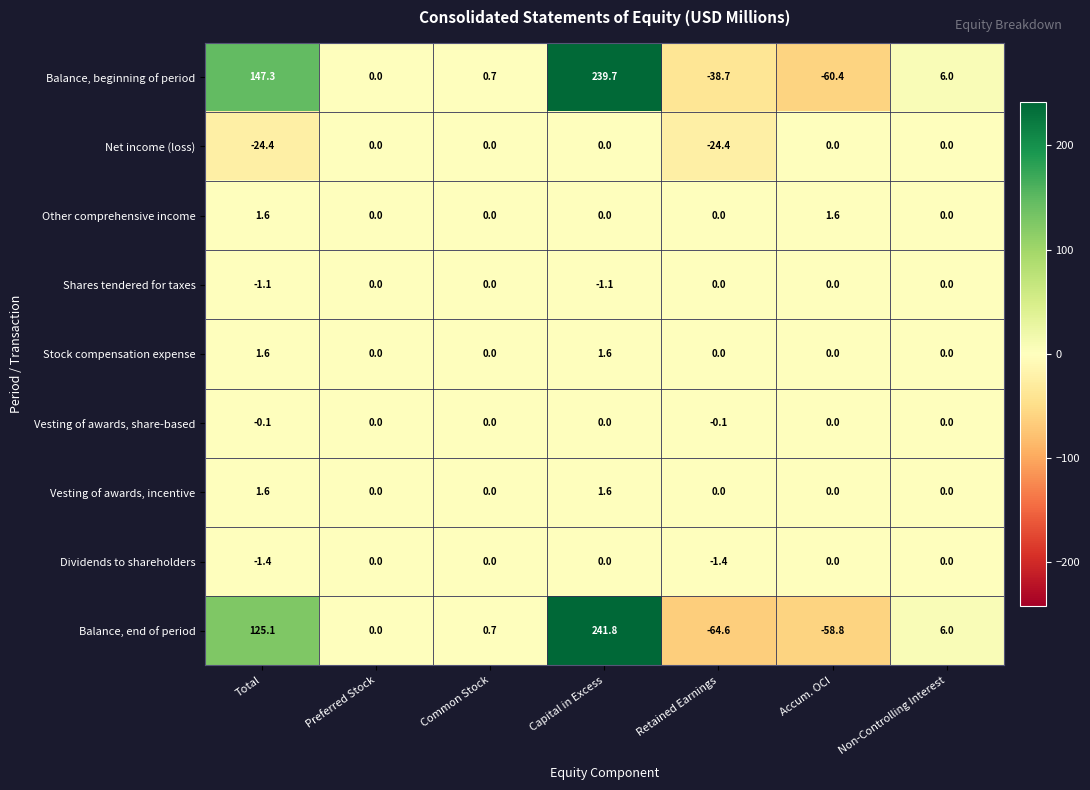

What is the difference between the highest and lowest values at Accum. OCI?

62.0